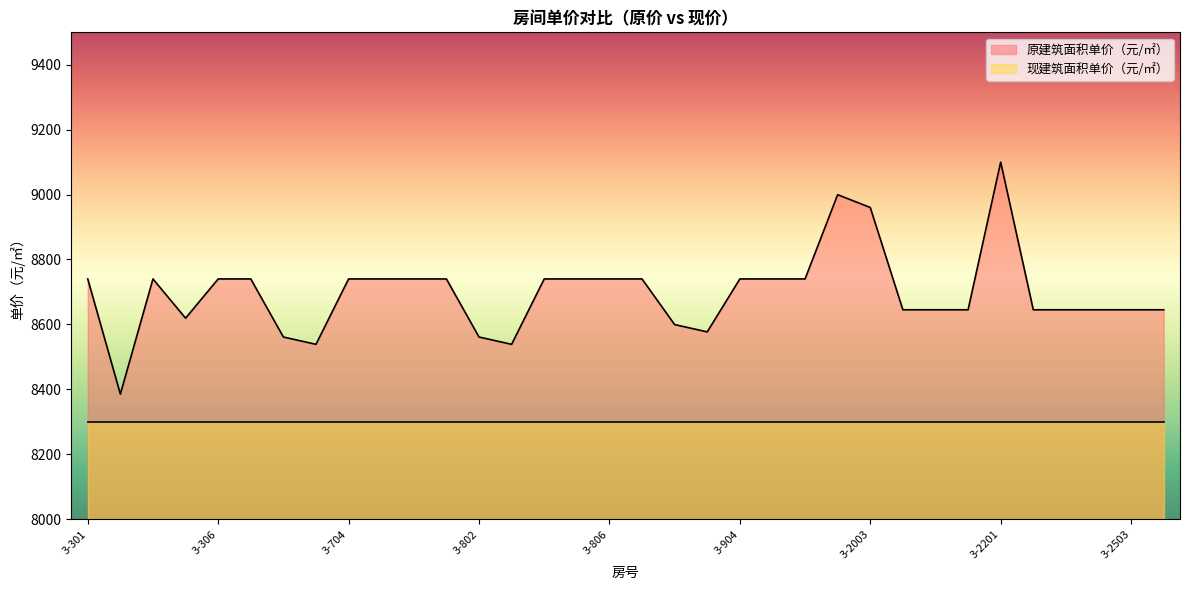

Does the chart display data point markers on the line(s)?

No